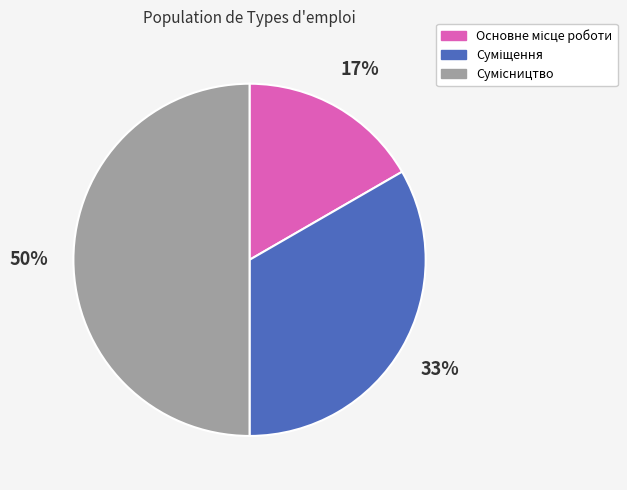

To the nearest percent, what is the average slice percentage?

33%